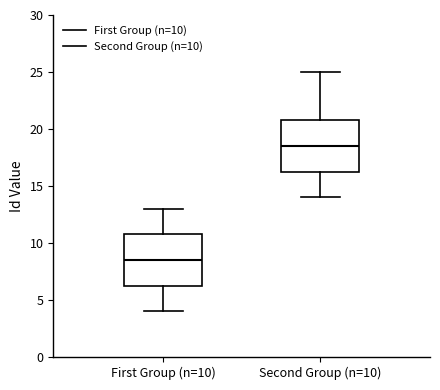

Reading left to right, read every box against the y-axis: the position of its median line, the range the box covers, and the ends of its whiskers. The values are not printed on the chart, so give them approximately, as read against the axis.

First Group (n=10): median 8.5, box 6.5 to 11.0, whiskers 4.0 to 13.0
Second Group (n=10): median 18.5, box 16.5 to 21.0, whiskers 14.0 to 25.0